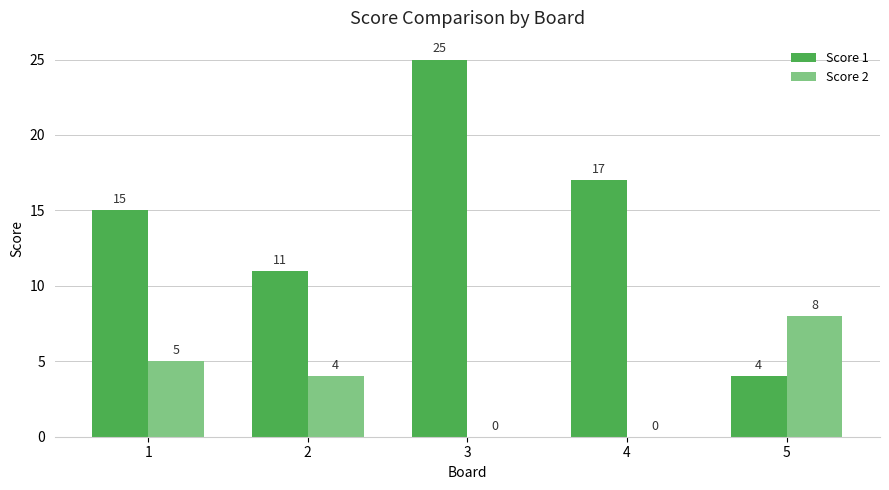

What is the sum of all Score 2 values?

17